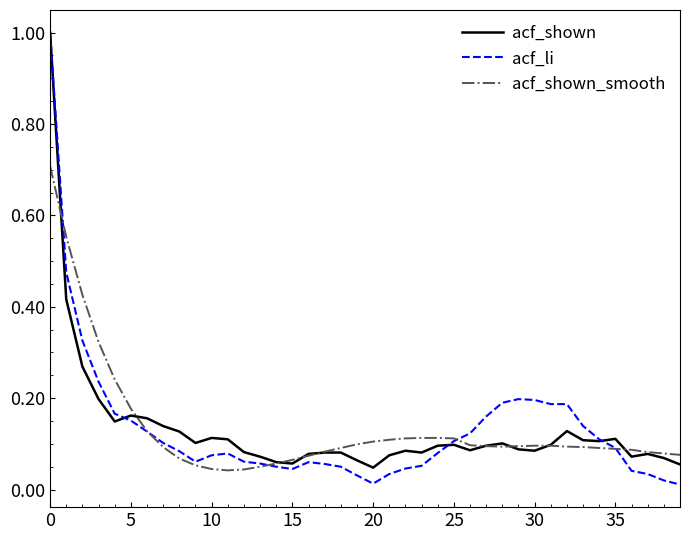

What is the sum of all acf_li values?

5.3